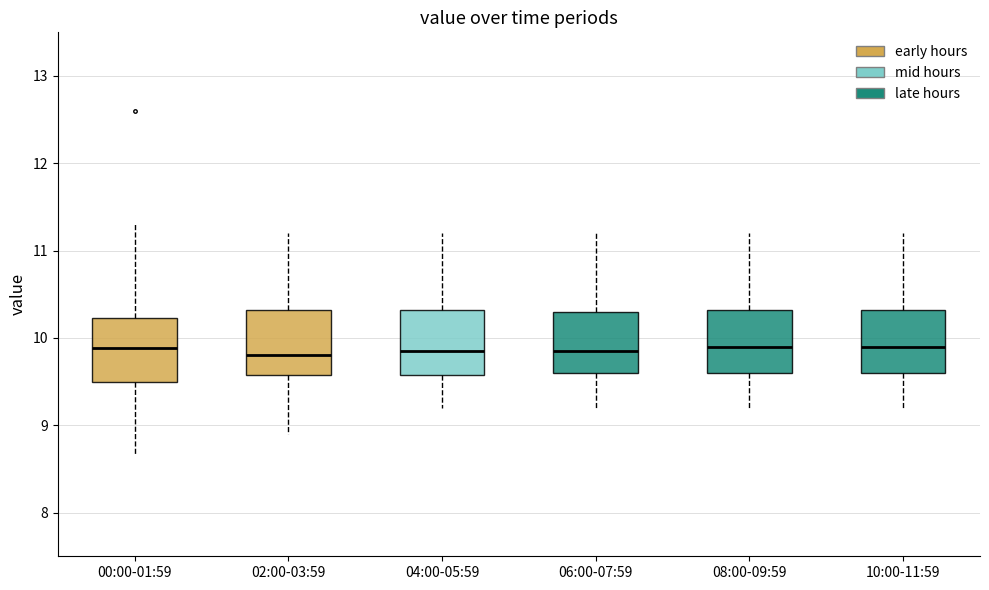

Where does the upper whisker of the box for 04:00-05:59 end on the y-axis? The values are not printed on the chart, so give them approximately, as read against the axis.

11.2